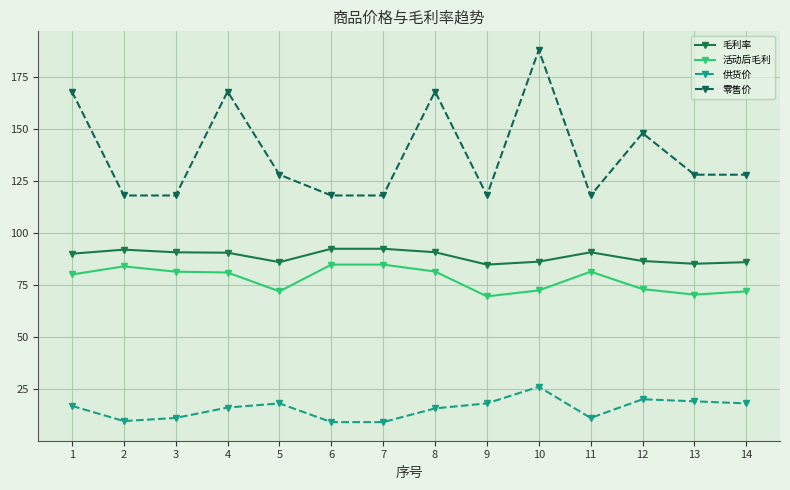

Read the 零售价 value at 13.

128.0